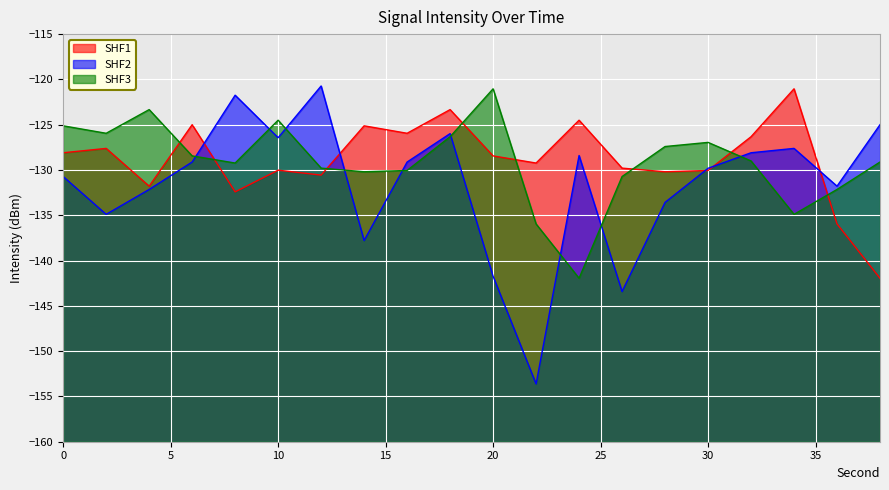

Rank the series at 0 from lowest to highest value.

SHF2, SHF1, SHF3